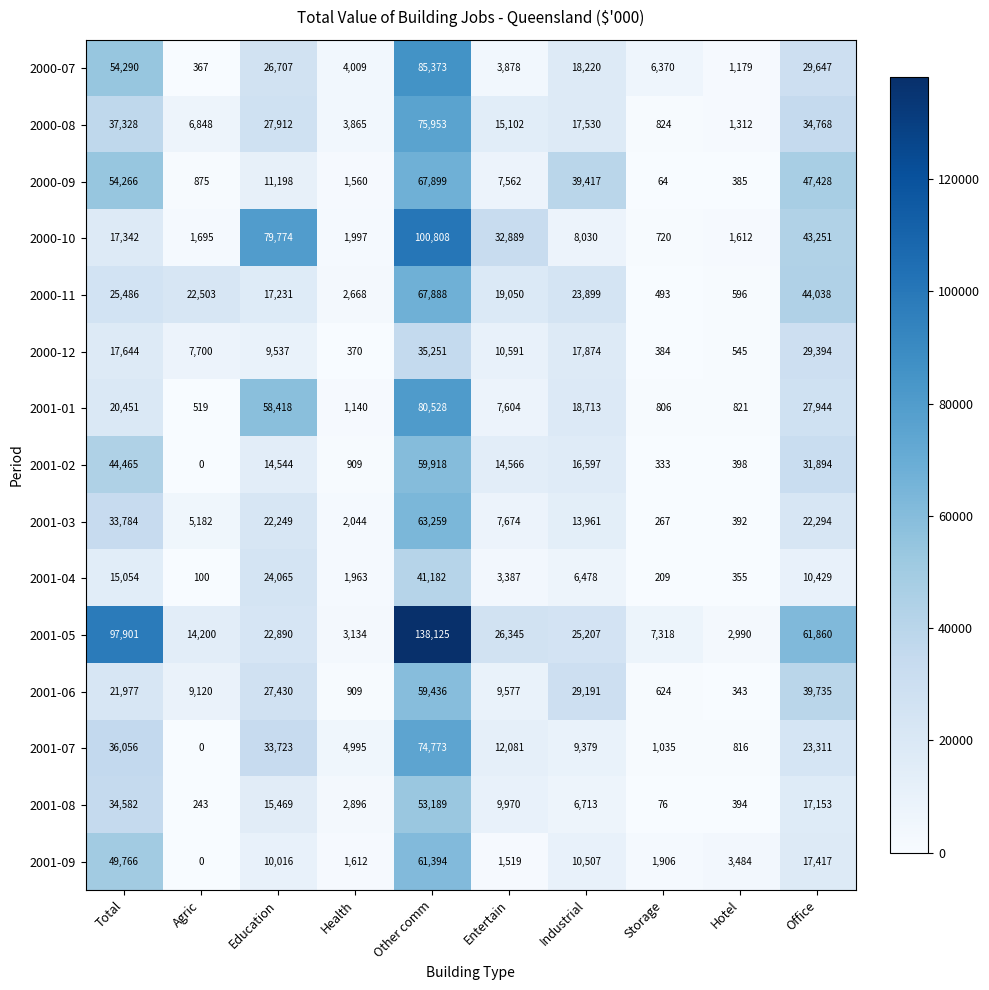

Count the number of categories in the chart.

10